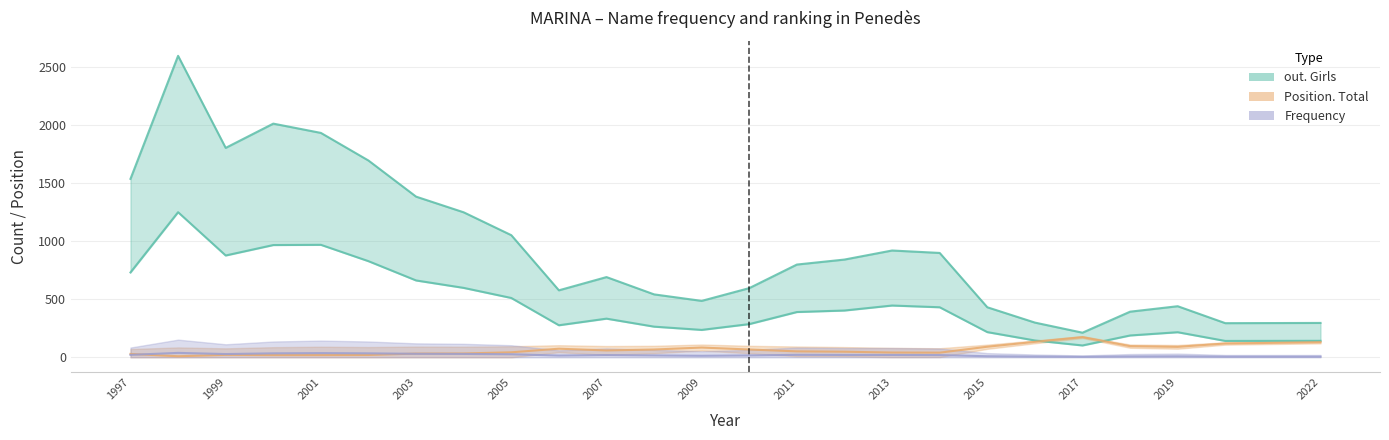

True or false: out. Girls and Frequency cross at least once.

False